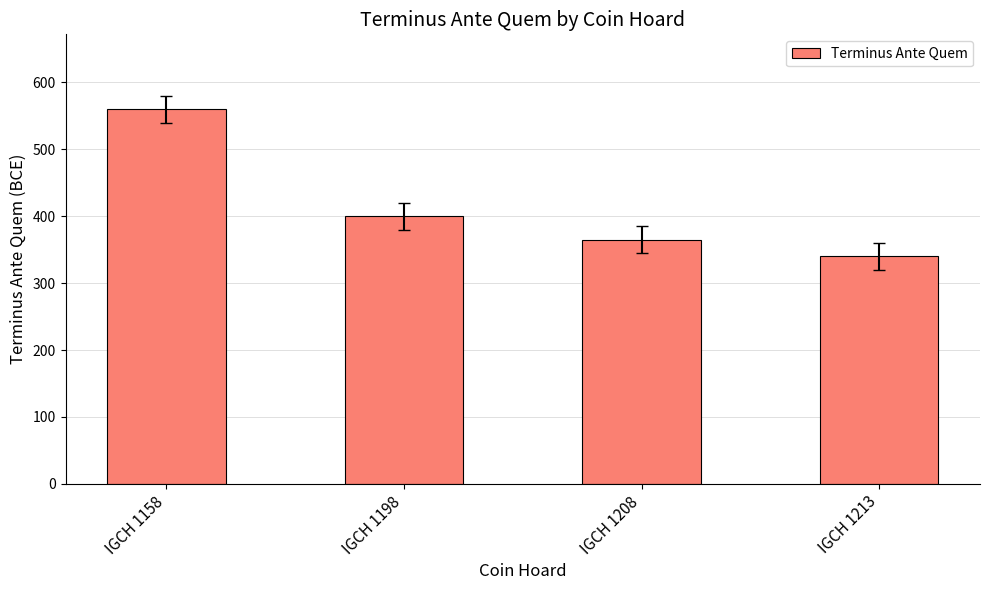

List the labels in order of value, smallest first.

IGCH 1213, IGCH 1208, IGCH 1198, IGCH 1158